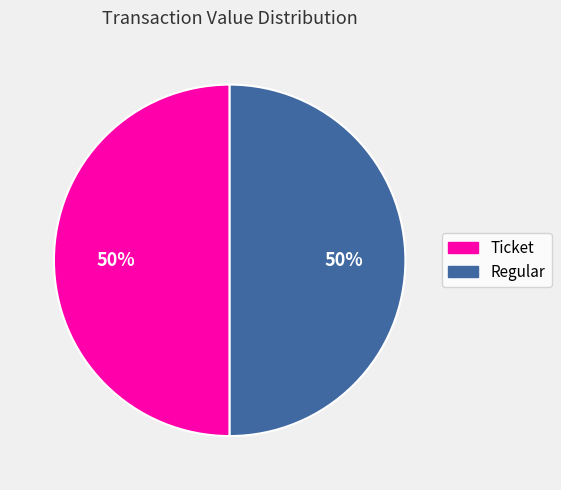

To the nearest percent, what is the average slice percentage?

50%